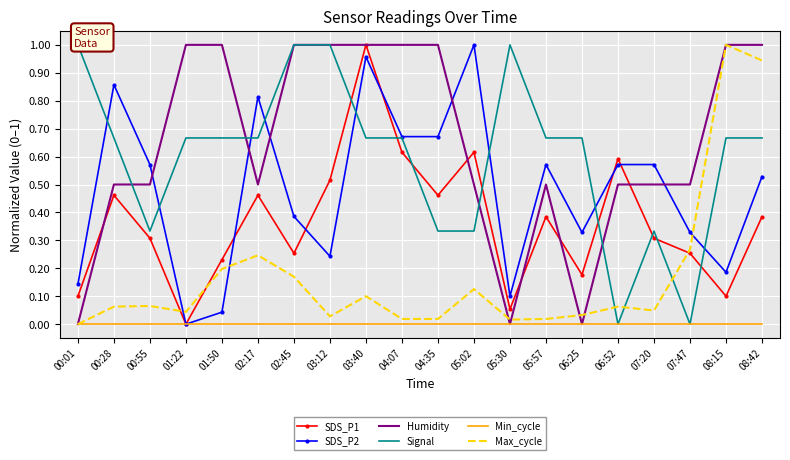

What is the difference between the SDS_P1 values at 05:02 and 06:25?

0.4